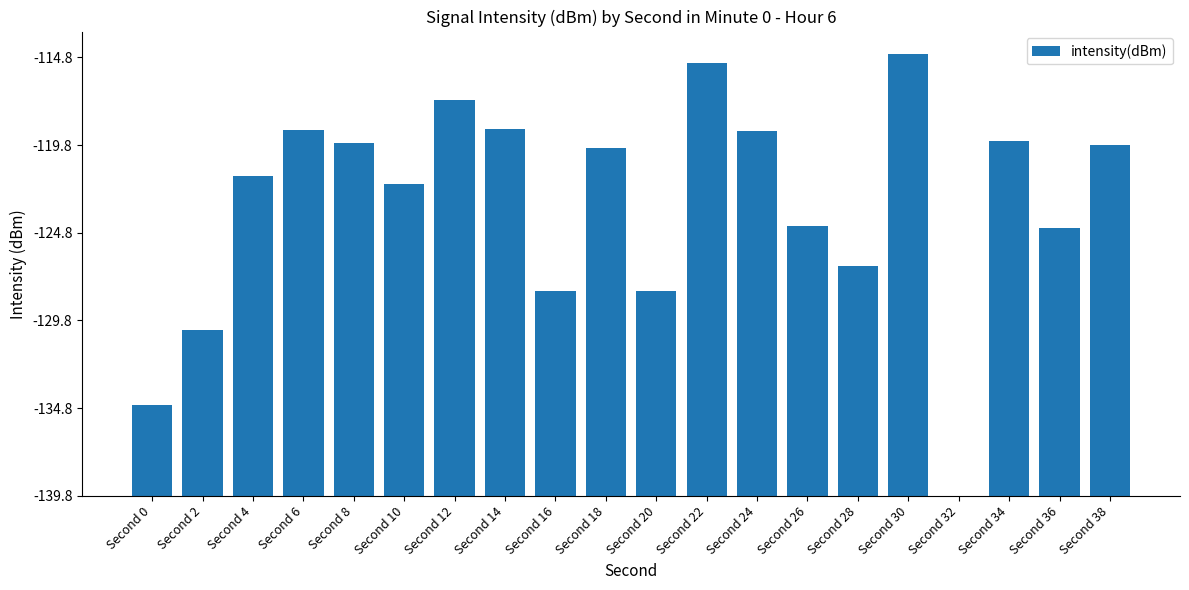

Reading right to left, what are all the values shown in this chart?

Second 38=20.0	Second 36=15.3	Second 34=20.2	Second 32=0.0	Second 30=25.2	Second 28=13.1	Second 26=15.4	Second 24=20.8	Second 22=24.7	Second 20=11.7	Second 18=19.8	Second 16=11.7	Second 14=20.9	Second 12=22.6	Second 10=17.8	Second 8=20.1	Second 6=20.9	Second 4=18.3	Second 2=9.5	Second 0=5.2